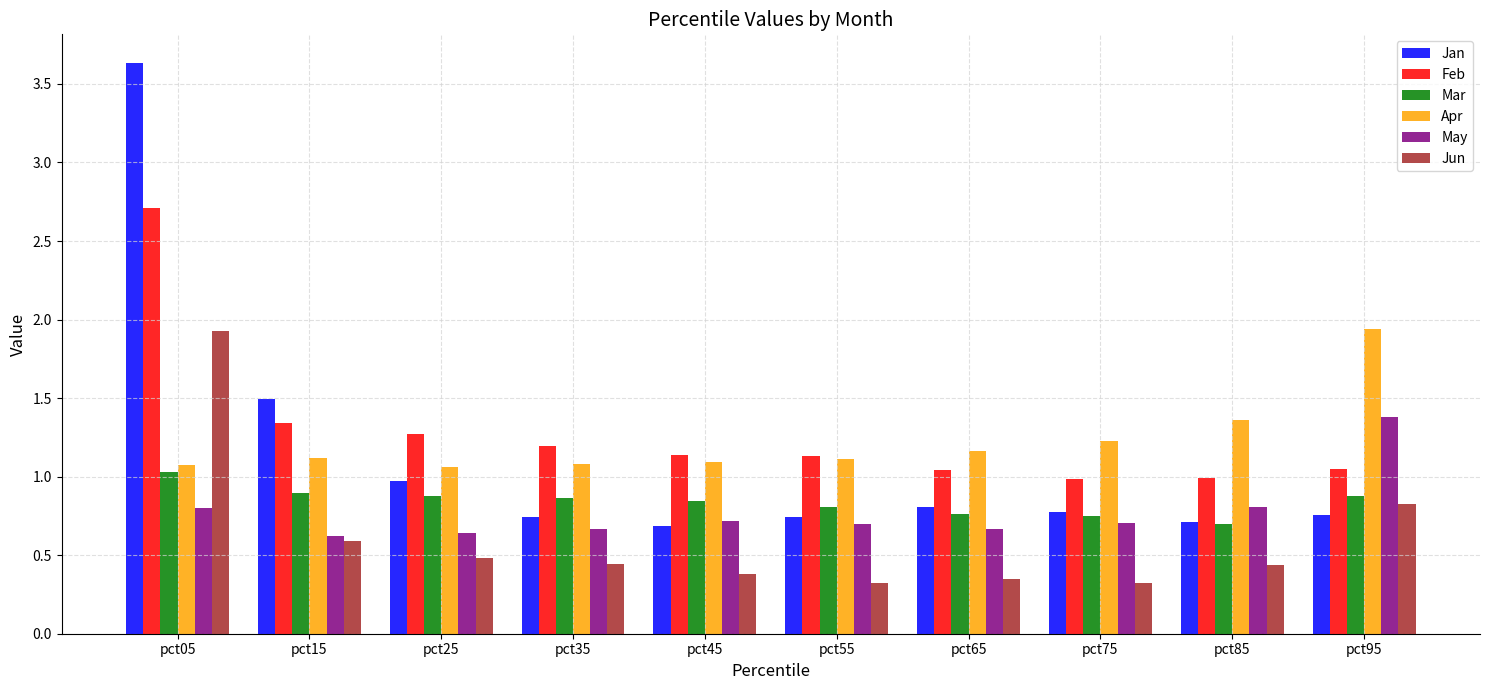

What is the maximum value shown in the chart?

3.6